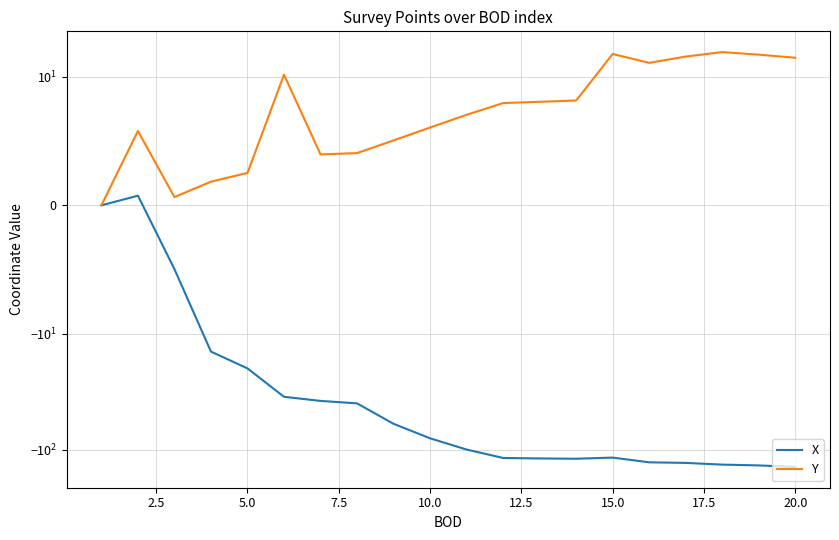

Reading left to right, transcribe all the data shown in this chart.

X: 0.0	0.8	-5.0	-14.2	-19.8	-34.9	-37.9	-39.8	-59.8	-79.7	-99.7	-117.8	-119.0	-119.7	-117.0	-128.5	-130.0	-134.5	-136.7	-141.0
Y: 0.0	5.8	0.6	1.8	2.5	10.4	4.0	4.1	5.1	6.1	7.0	7.9	8.1	8.1	15.7	13.2	14.9	16.3	15.5	14.6